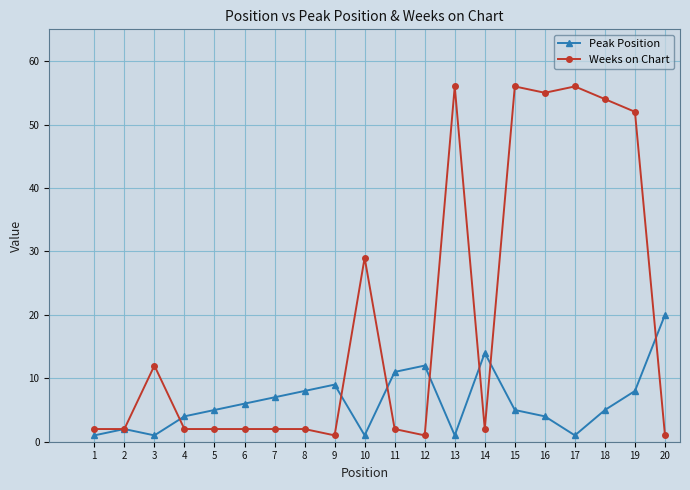

How many data points does each series have?

20